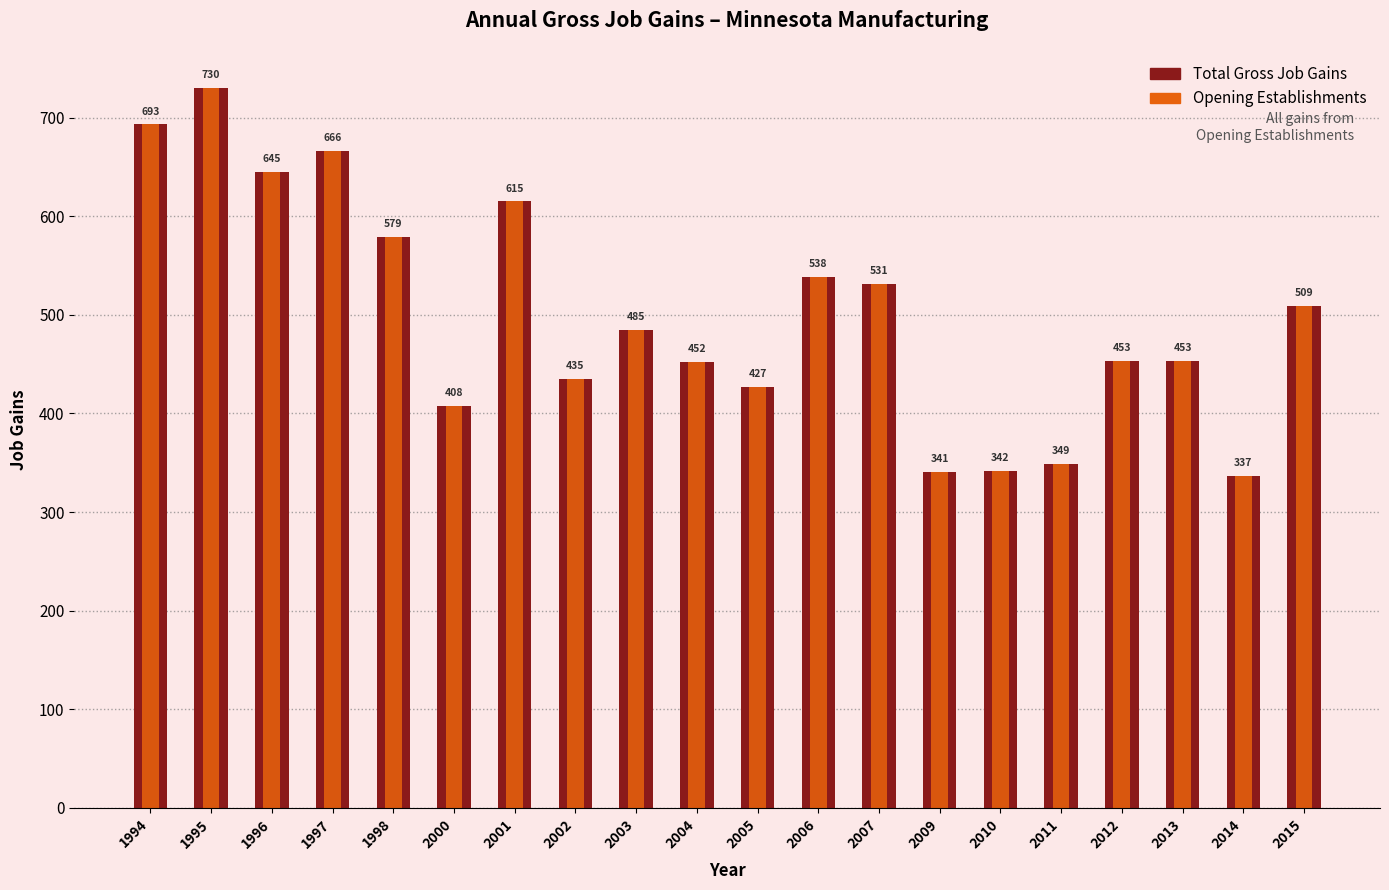

What is the minimum value for Total Gross Job Gains?

337